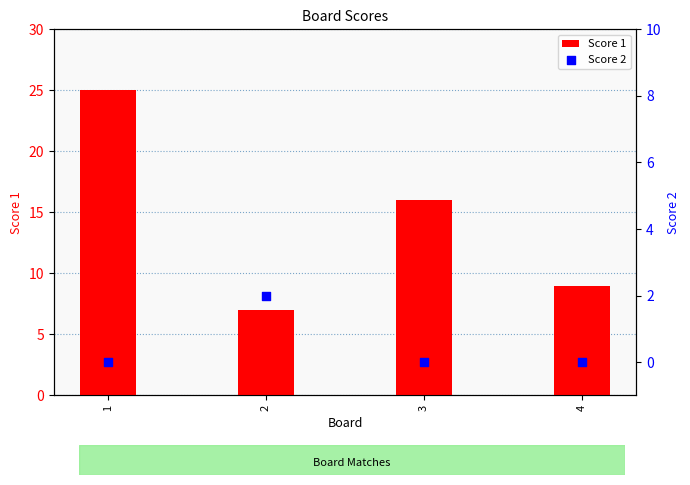

Which series contains the lowest Y value?

Score 2